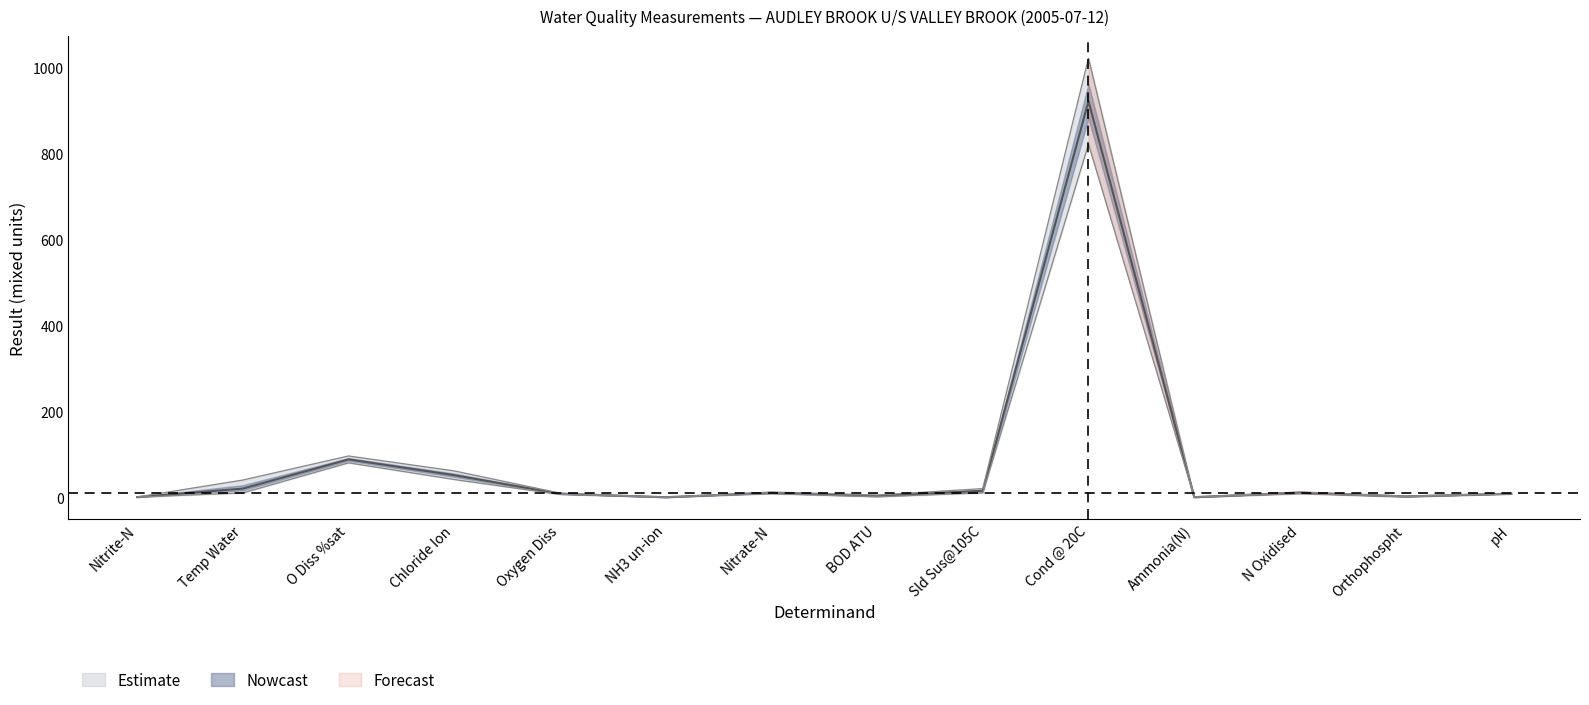

In result, how many points are lower than both neighbors (excluding endpoints)?

4